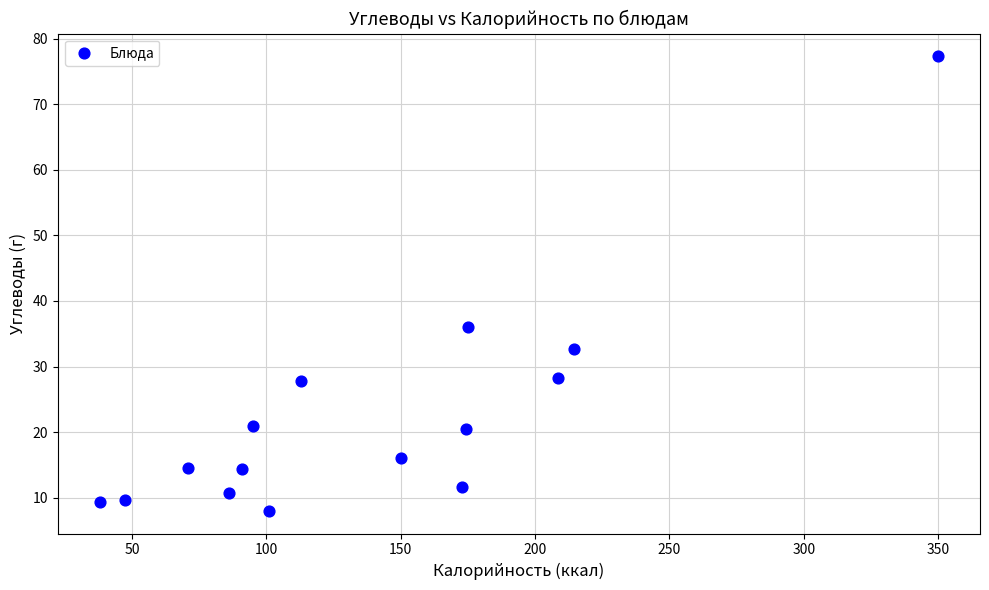

What Y value in the scatter plot is closest to 42?

36.0